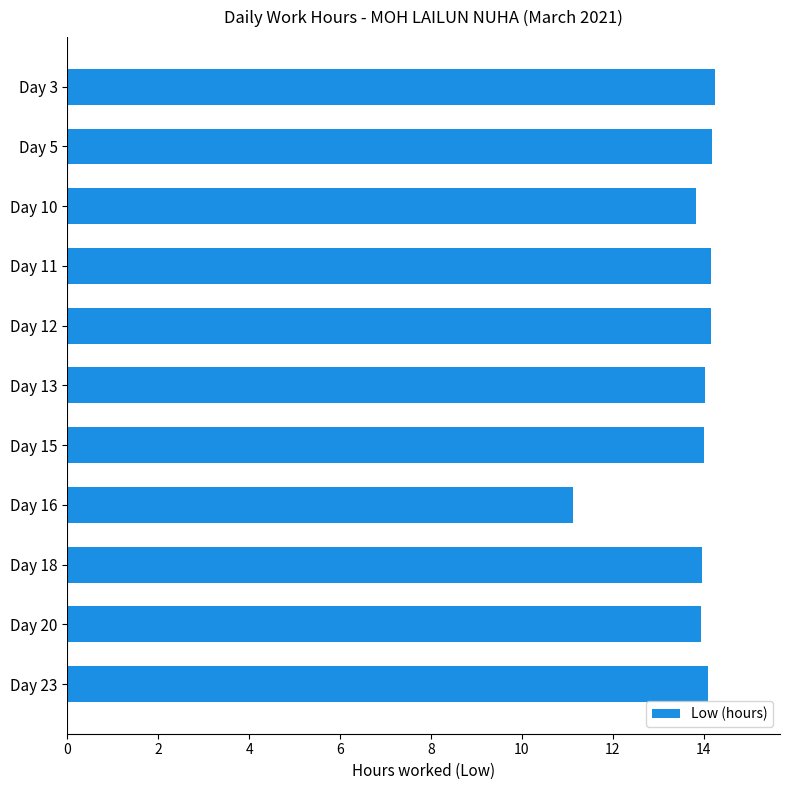

The chart shows a value of 8.9 at Day 15. True or false?

False